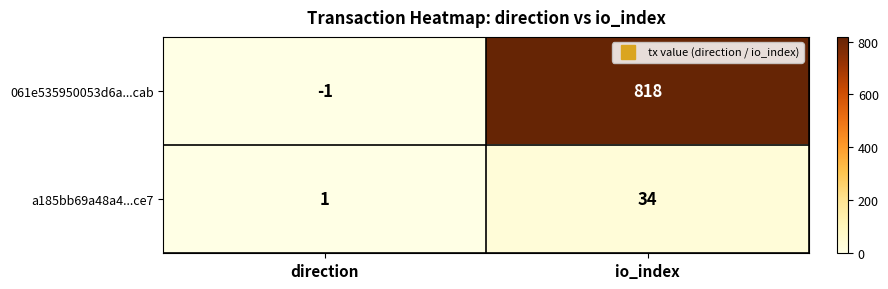

What is the difference between the highest and lowest values at io_index?

784